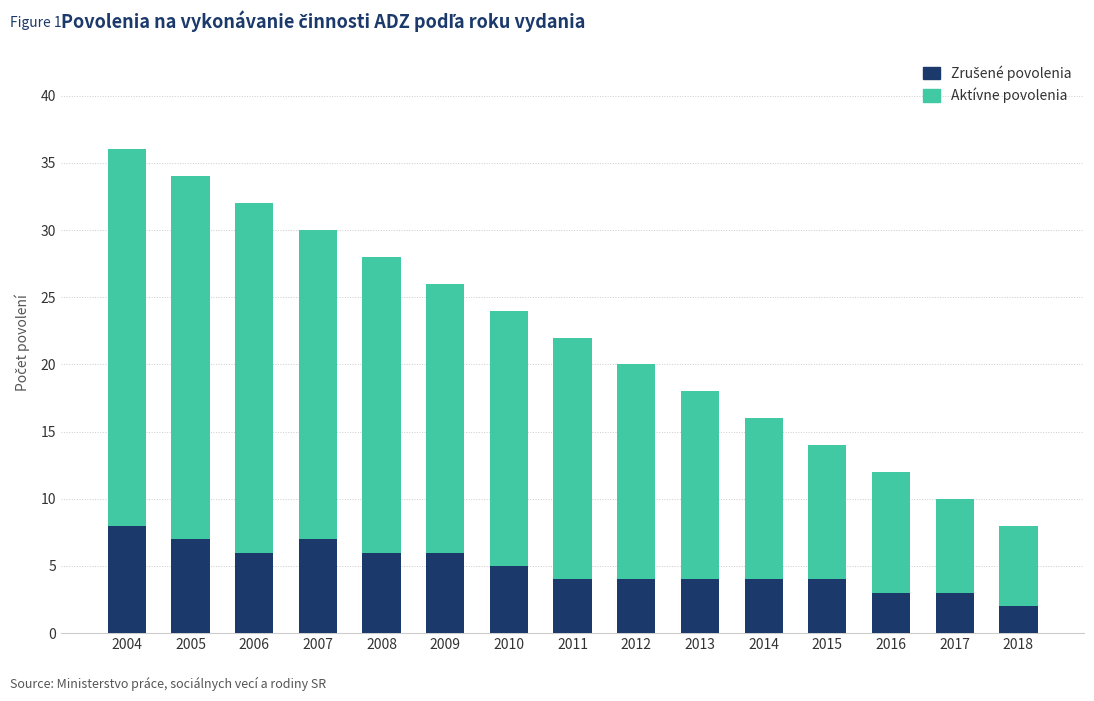

What is the total value across all series at 2008?

28